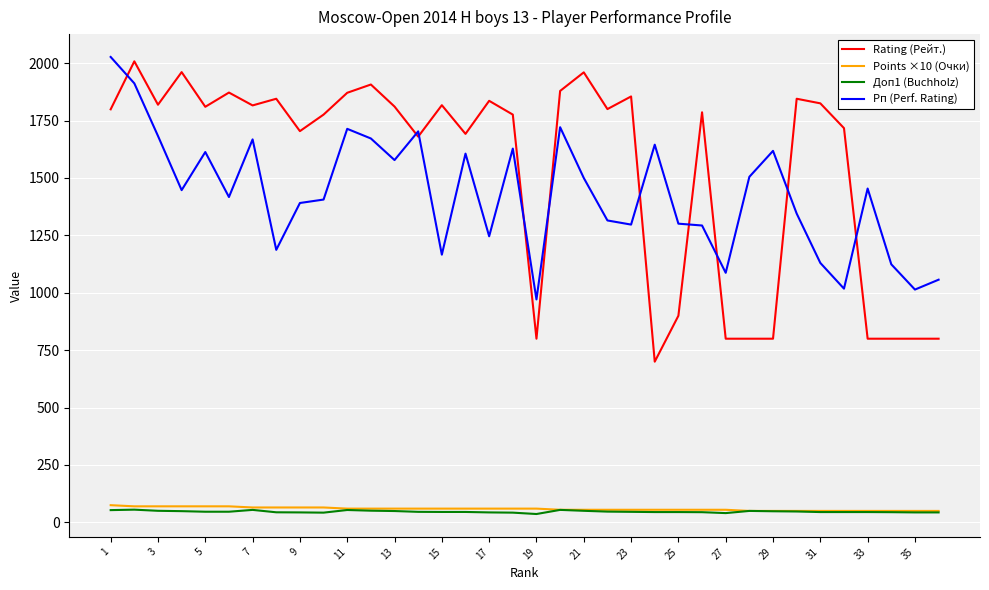

What are all the series names shown in the legend?

Rating (Рейт.), Points ×10 (Очки), Доп1 (Buchholz), Рп (Perf. Rating)